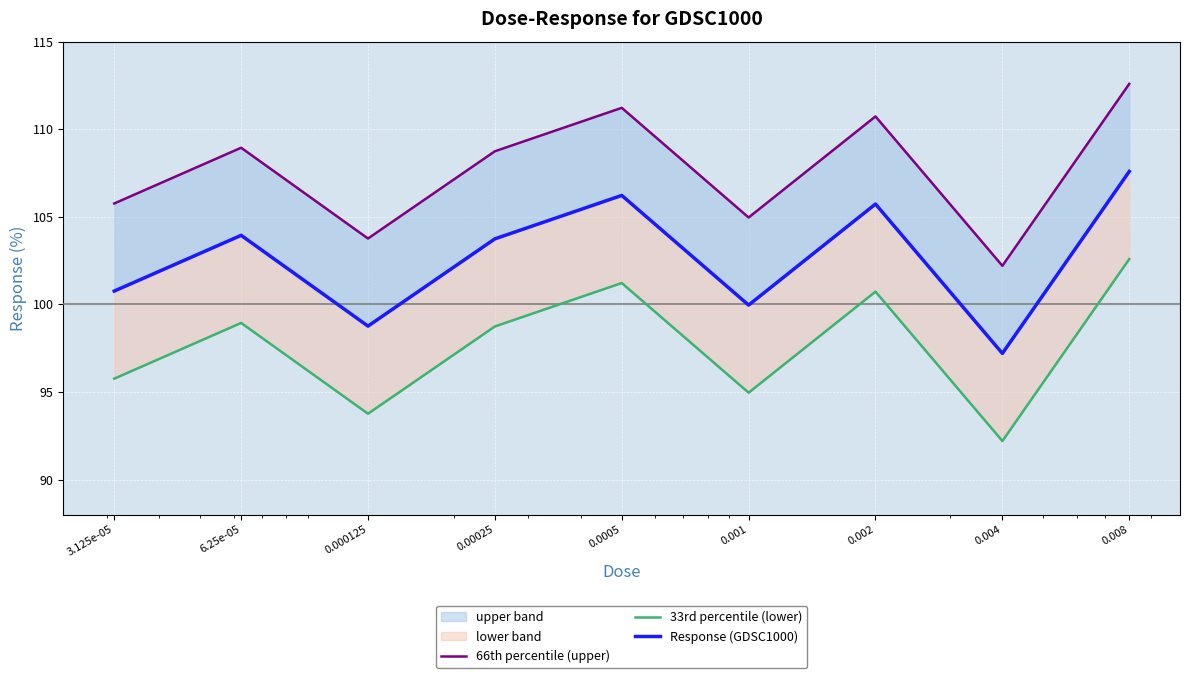

Rank the series at 0.0005 from highest to lowest value.

66th percentile (upper), Response (GDSC1000), 33rd percentile (lower)